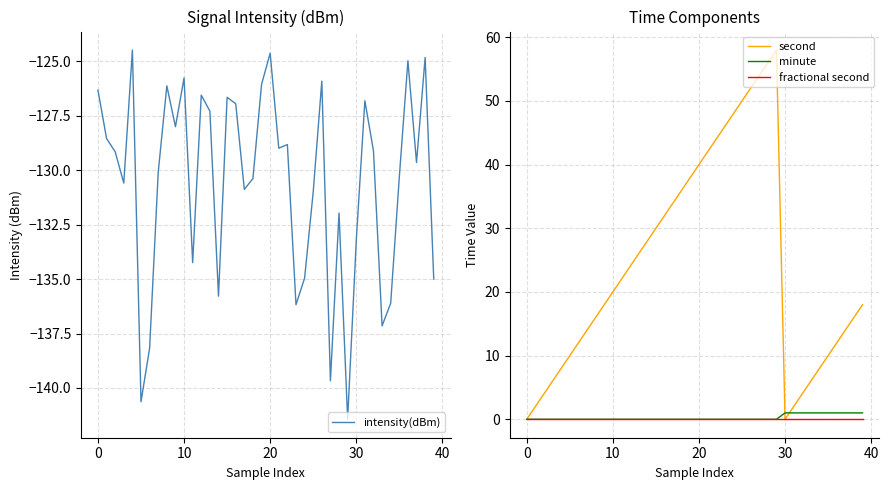

Reading left to right, extract all data points from this chart.

intensity(dBm): -126.3	-128.5	-129.2	-130.6	-124.5	-140.6	-138.2	-130.1	-126.1	-128.0	-125.8	-134.2	-126.5	-127.3	-135.8	-126.7	-126.9	-130.9	-130.4	-126.1	-124.6	-129.0	-128.8	-136.2	-135.0	-131.0	-125.9	-139.7	-132.0	-141.4	-133.2	-126.8	-129.1	-137.1	-136.1	-130.3	-125.0	-129.6	-124.8	-135.0
second: 0.0	2.0	4.0	6.0	8.0	10.0	12.0	14.0	16.0	18.0	20.0	22.0	24.0	26.0	28.0	30.0	32.0	34.0	36.0	38.0	40.0	42.0	44.0	46.0	48.0	50.0	52.0	54.0	56.0	58.0	0.0	2.0	4.0	6.0	8.0	10.0	12.0	14.0	16.0	18.0
minute: 0.0	0.0	0.0	0.0	0.0	0.0	0.0	0.0	0.0	0.0	0.0	0.0	0.0	0.0	0.0	0.0	0.0	0.0	0.0	0.0	0.0	0.0	0.0	0.0	0.0	0.0	0.0	0.0	0.0	0.0	1.0	1.0	1.0	1.0	1.0	1.0	1.0	1.0	1.0	1.0
fractional second: 0.0	0.0	0.0	0.0	0.0	0.0	0.0	0.0	0.0	0.0	0.0	0.0	0.0	0.0	0.0	0.0	0.0	0.0	0.0	0.0	0.0	0.0	0.0	0.0	0.0	0.0	0.0	0.0	0.0	0.0	0.0	0.0	0.0	0.0	0.0	0.0	0.0	0.0	0.0	0.0